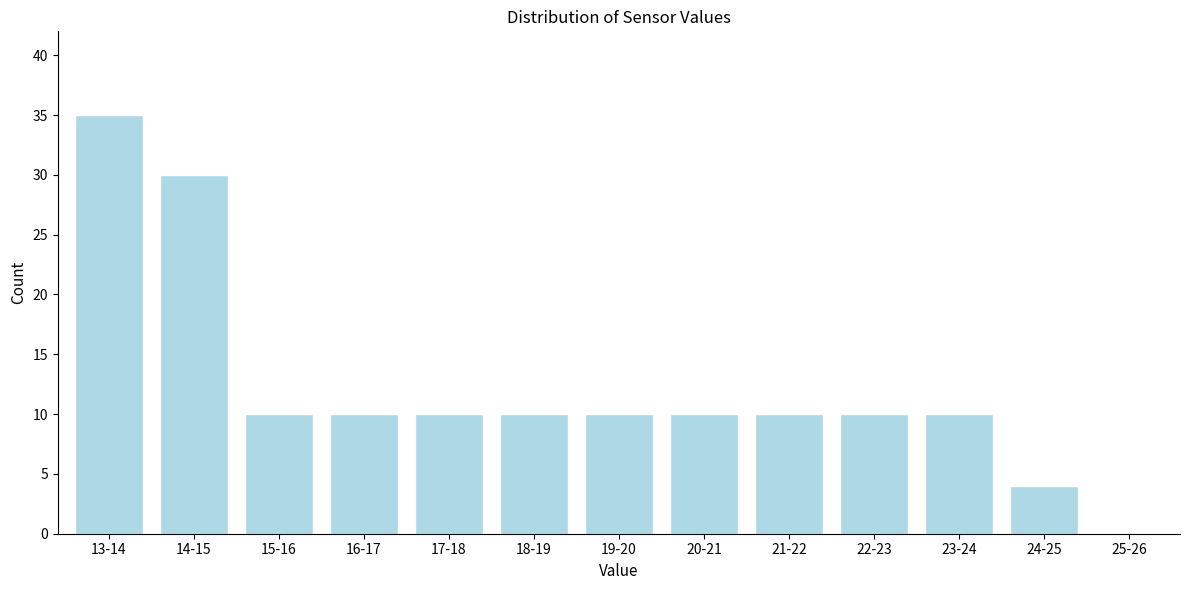

Reading left to right, transcribe all the data shown in this chart.

13-14=35	14-15=30	15-16=10	16-17=10	17-18=10	18-19=10	19-20=10	20-21=10	21-22=10	22-23=10	23-24=10	24-25=4	25-26=0